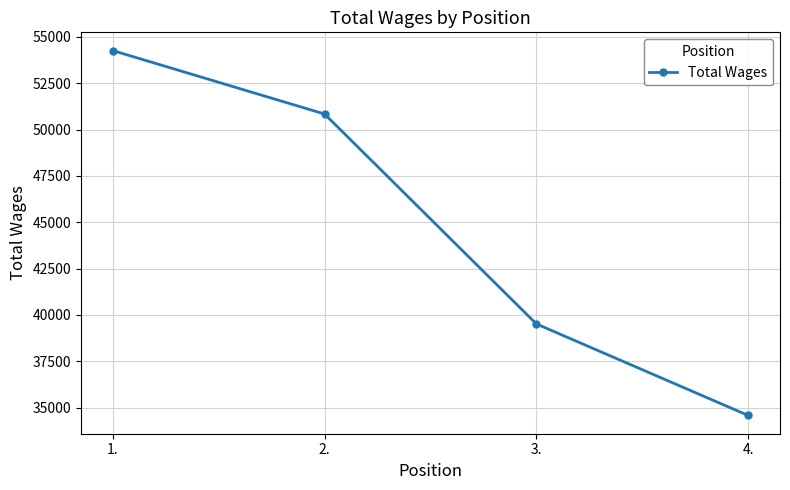

What is the sum of the values at 1. and 3.?

93773